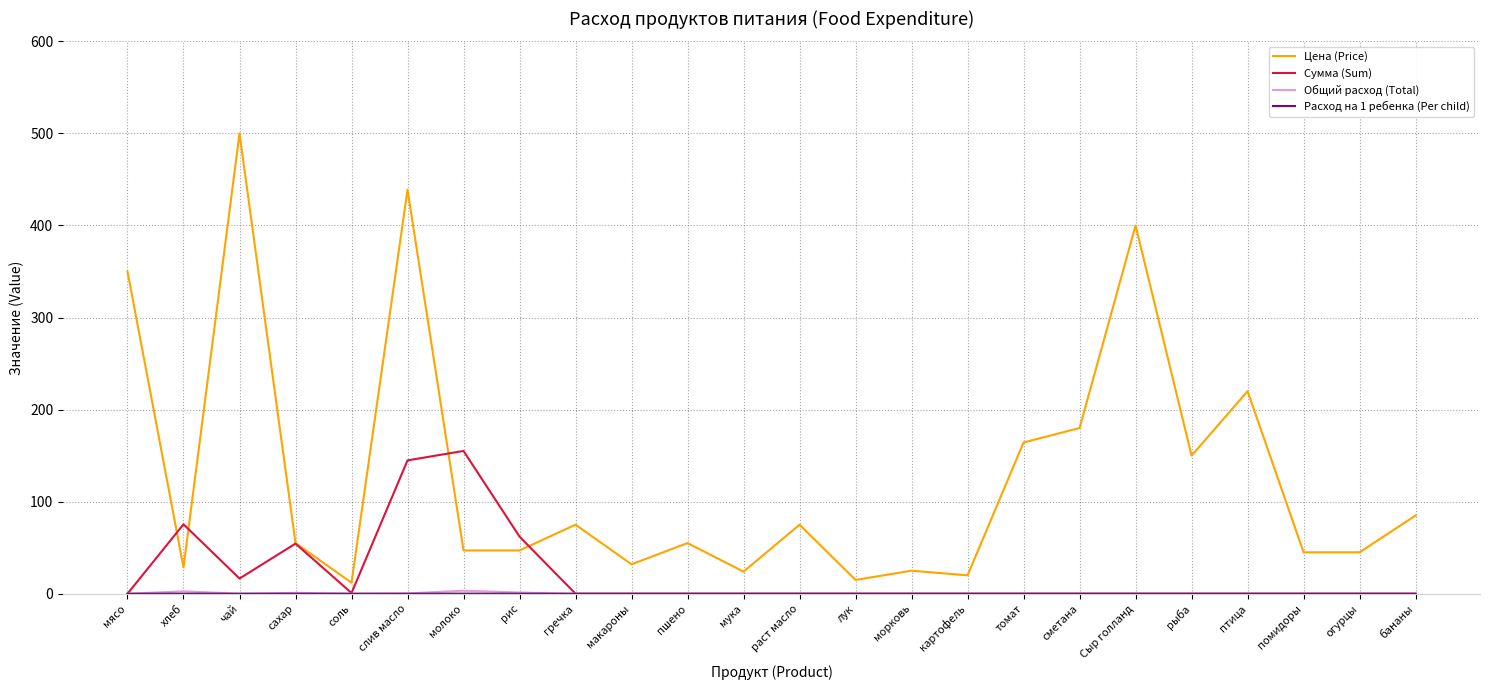

What is the total value across all series at помидоры?

45.0